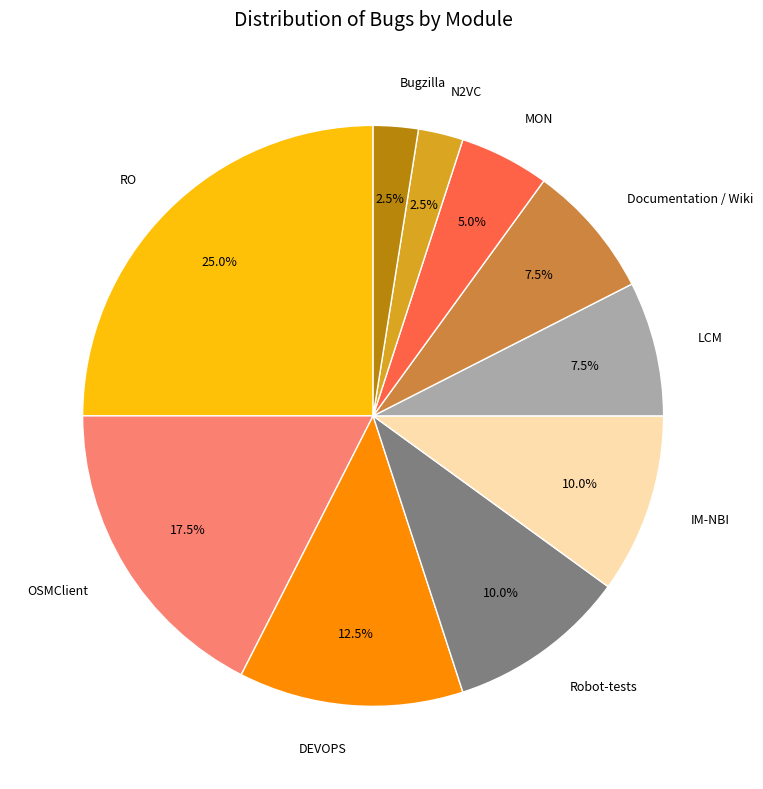

Does N2VC represent more than half of the total?

No